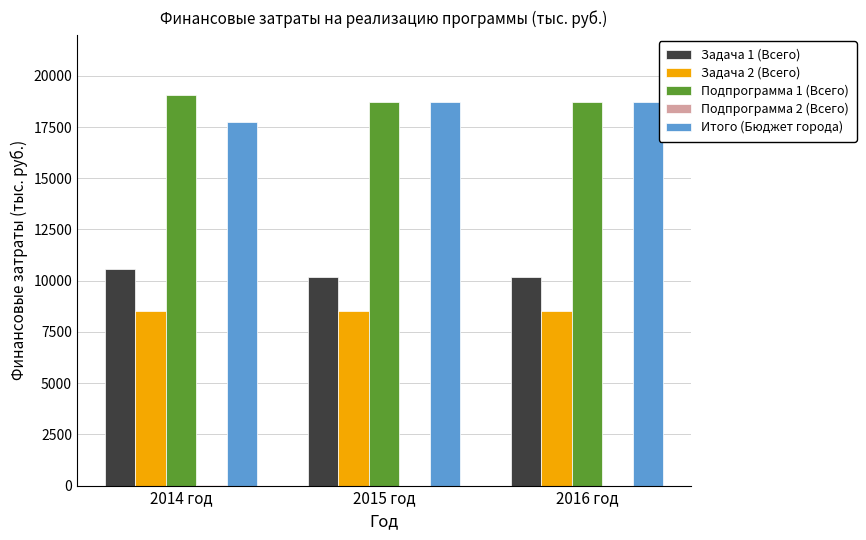

What is the total value across all series at 2015 год?

56106.3